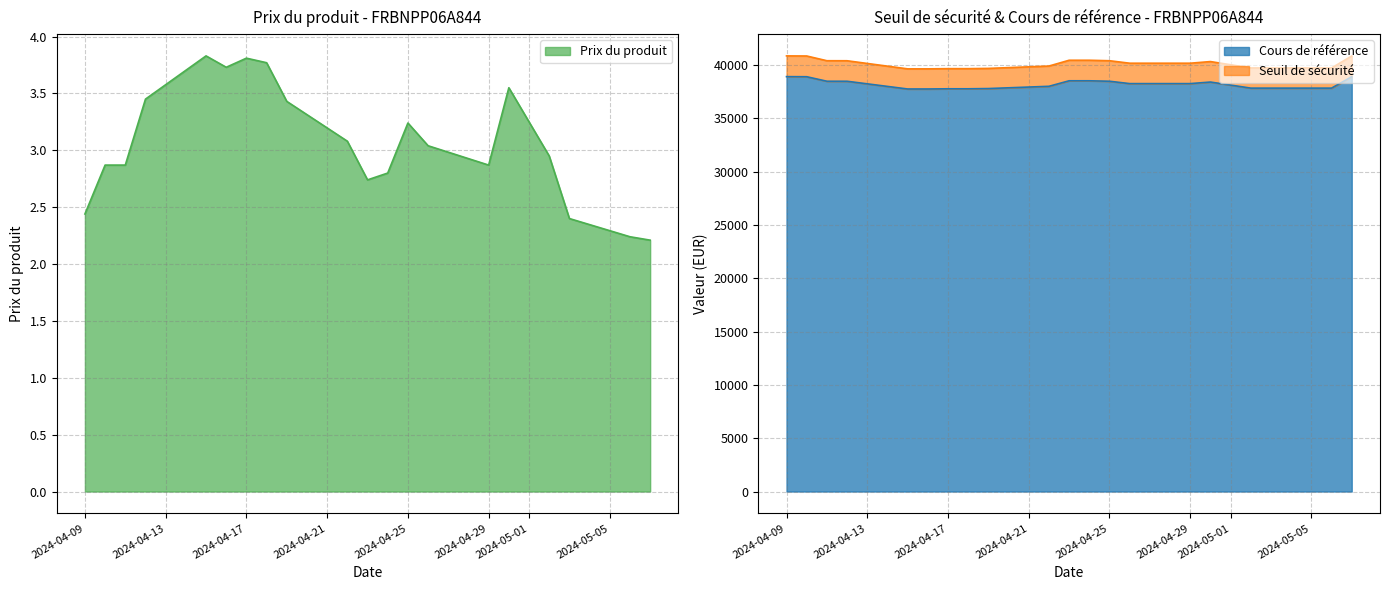

What is the minimum value for Cours de référence?

37735.1